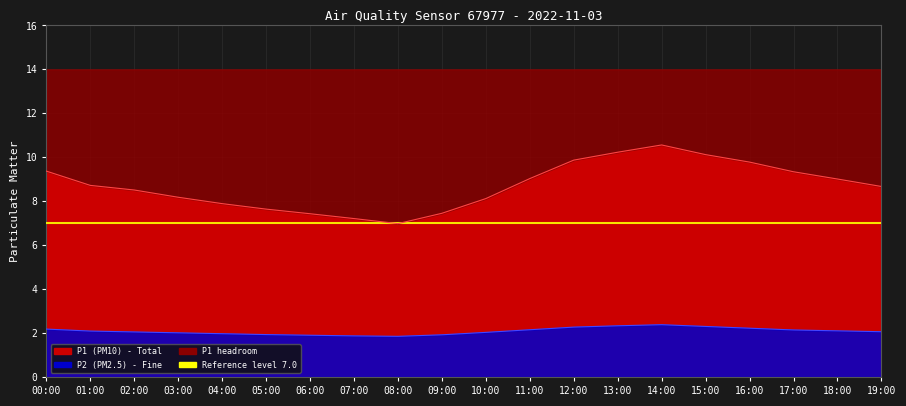

What is the difference between the P1 line values at 05:00 and 02:00?

0.9